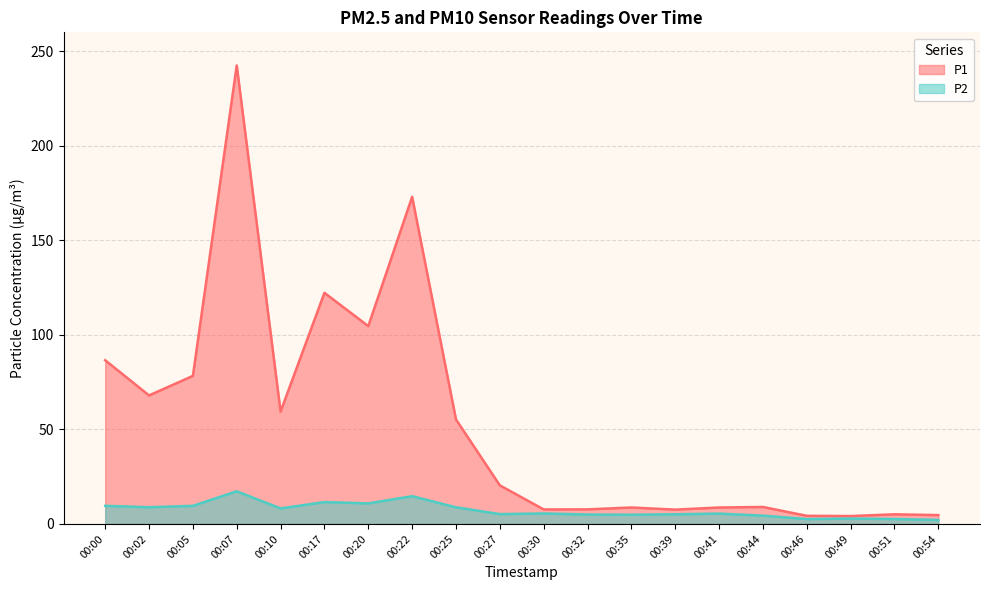

At which category does the chart reach its minimum across all series?

00:54